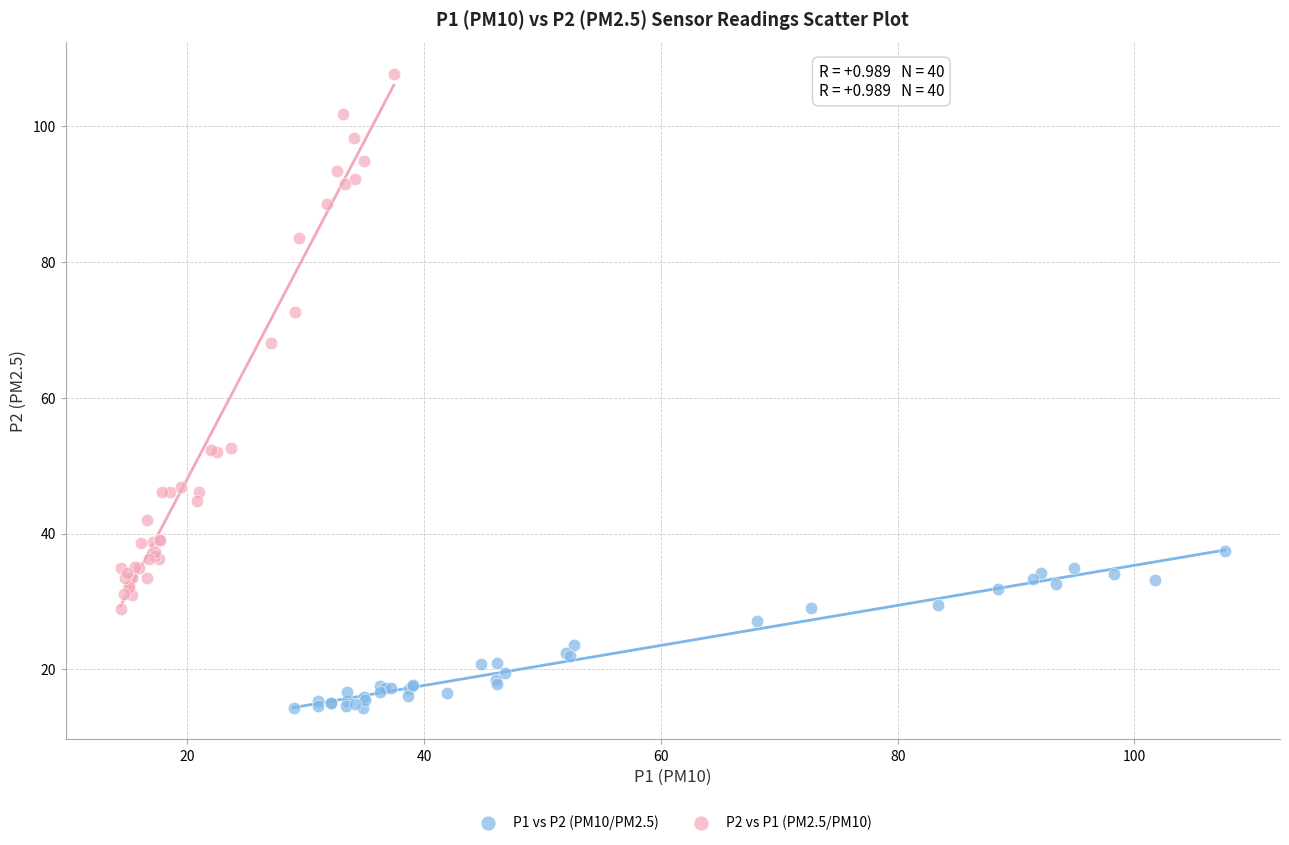

Which series contains the highest Y value?

P2 vs P1 (PM2.5/PM10)